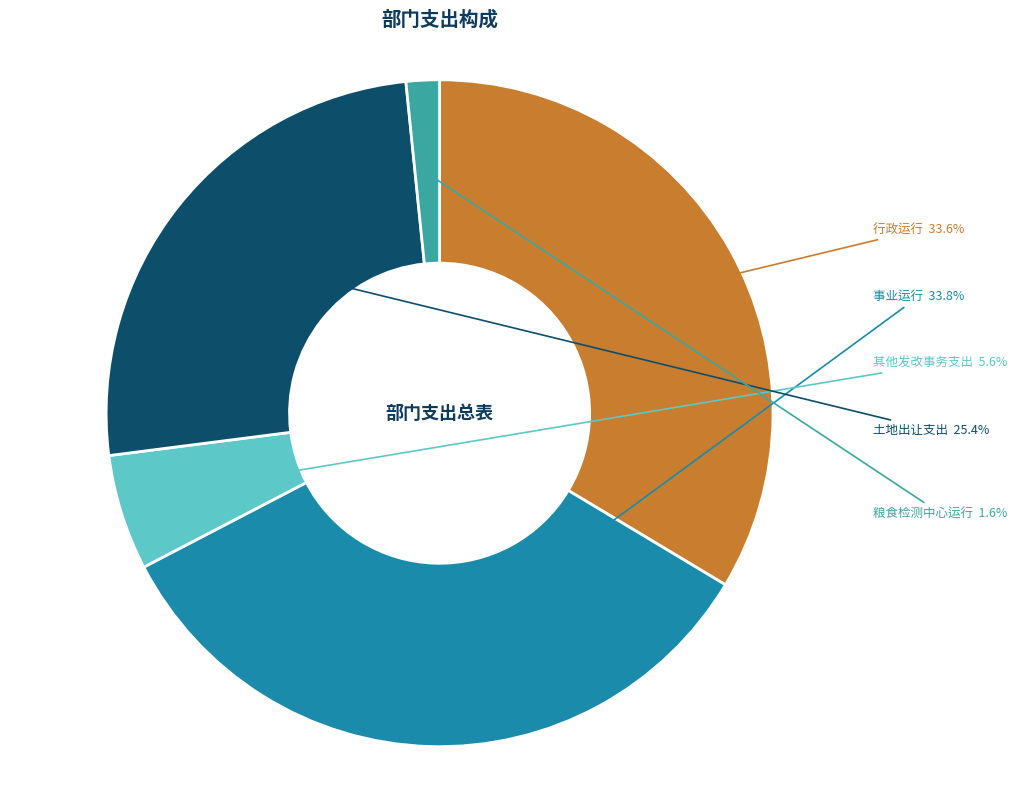

Is there a majority slice in this chart?

No